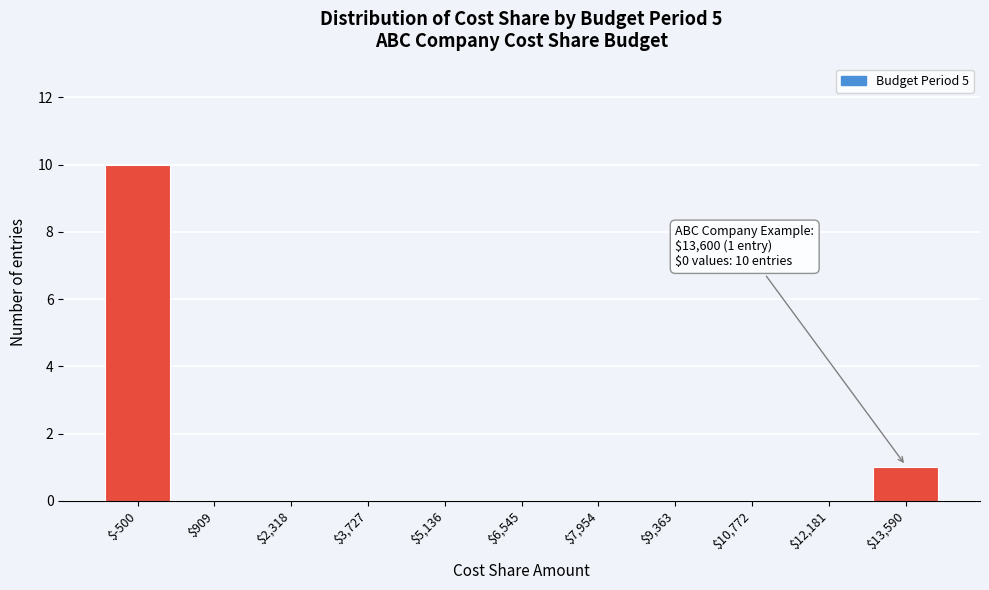

At which label is the value closest to 5?

$13,590